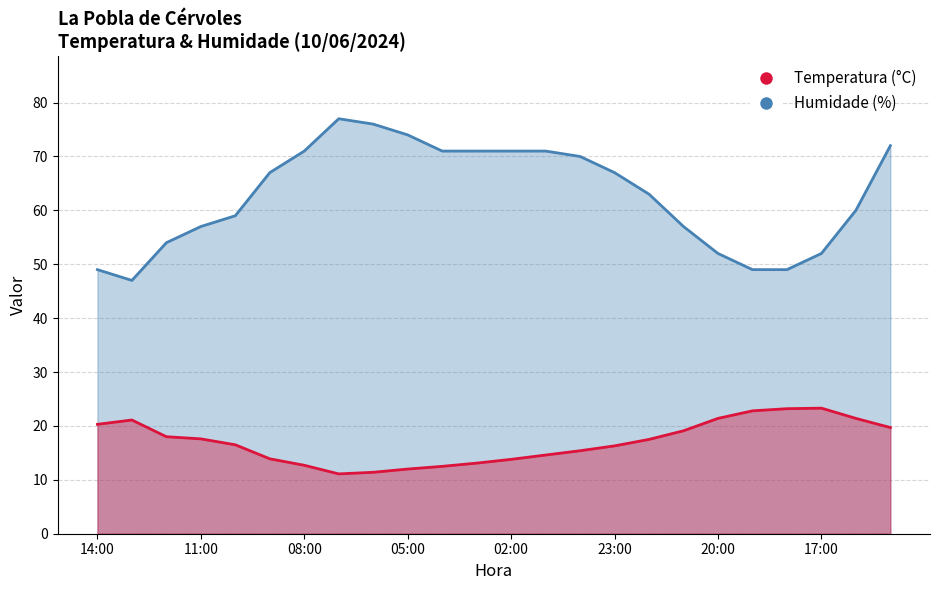

What is the total value across all series at 20:00?

73.4